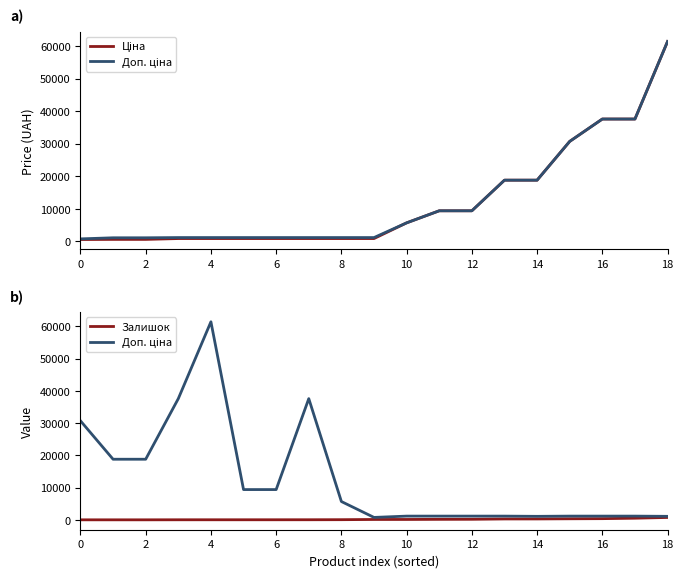

Which series has the widest spread of values?

Ціна